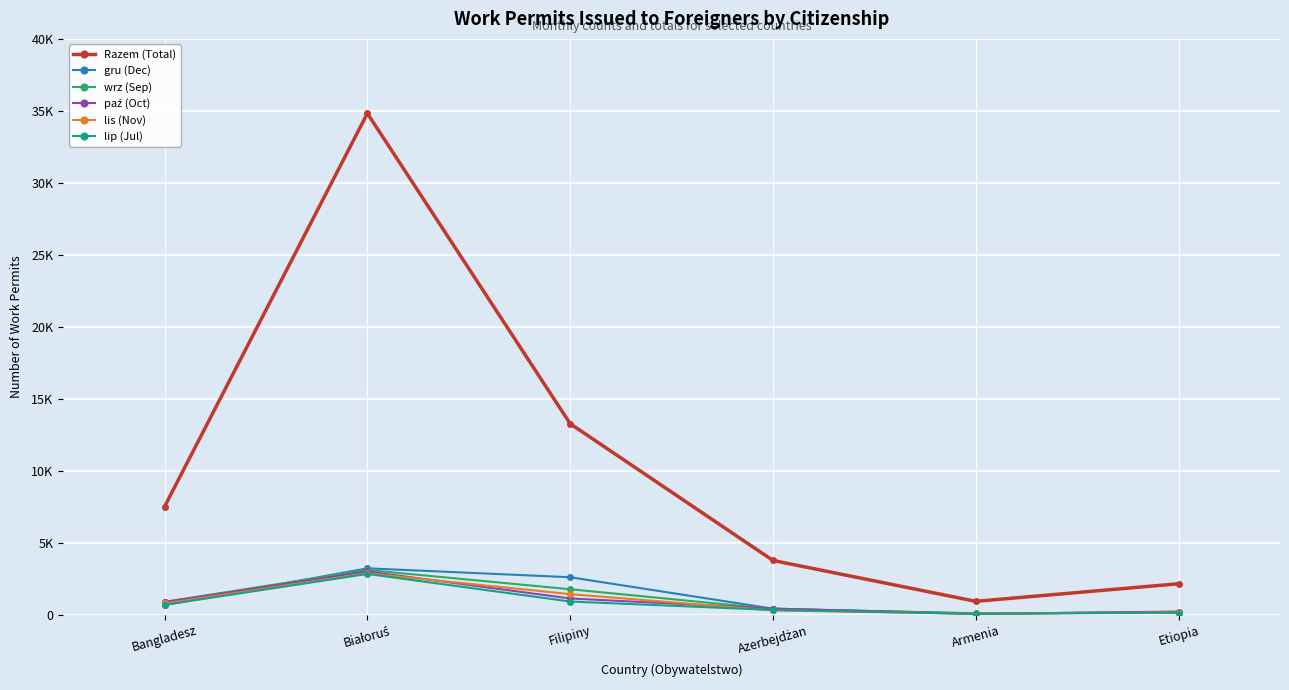

At which category does the chart reach its minimum across all series?

Armenia